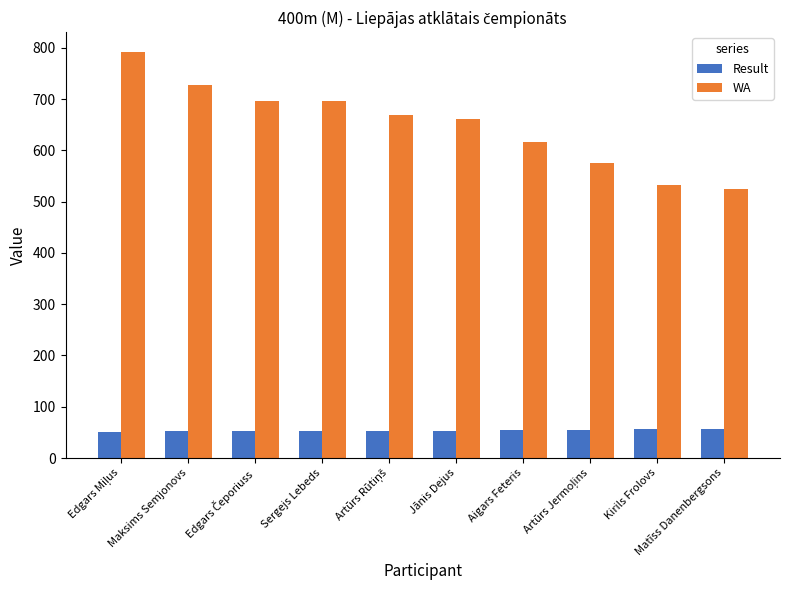

Does the chart contain any negative values?

No